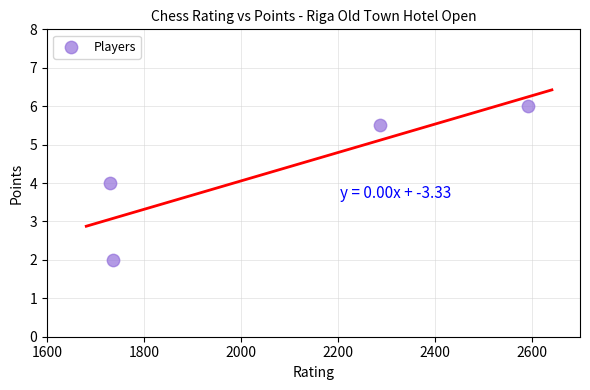

What is the range of X values (max minus min)?

861.0